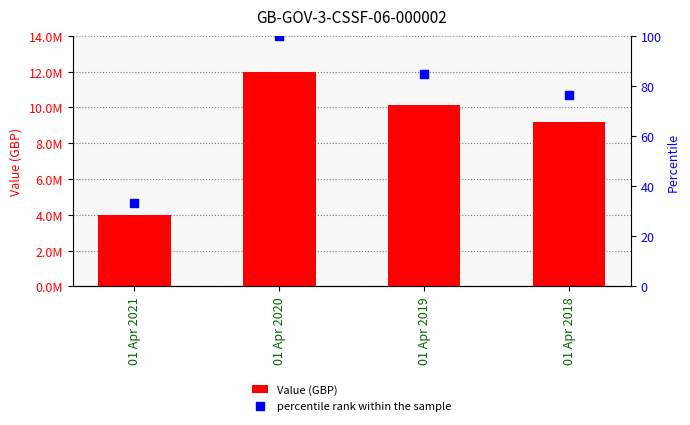

Which series reaches the maximum Y coordinate?

Value (GBP)